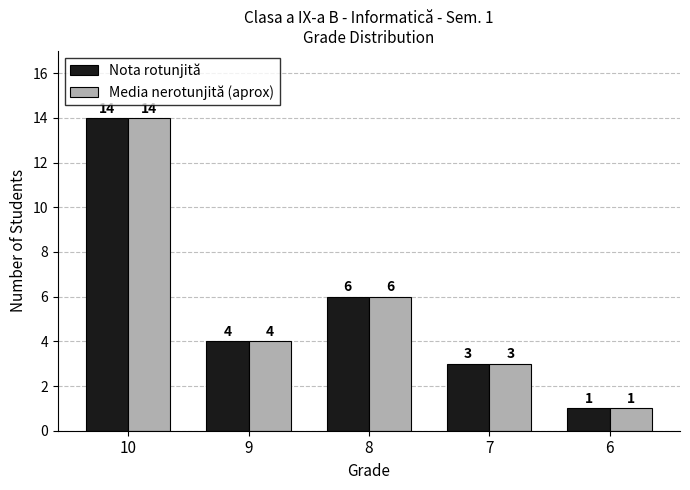

Rank the categories by Media nerotunjită (aprox) value from highest to lowest.

10, 8, 9, 7, 6